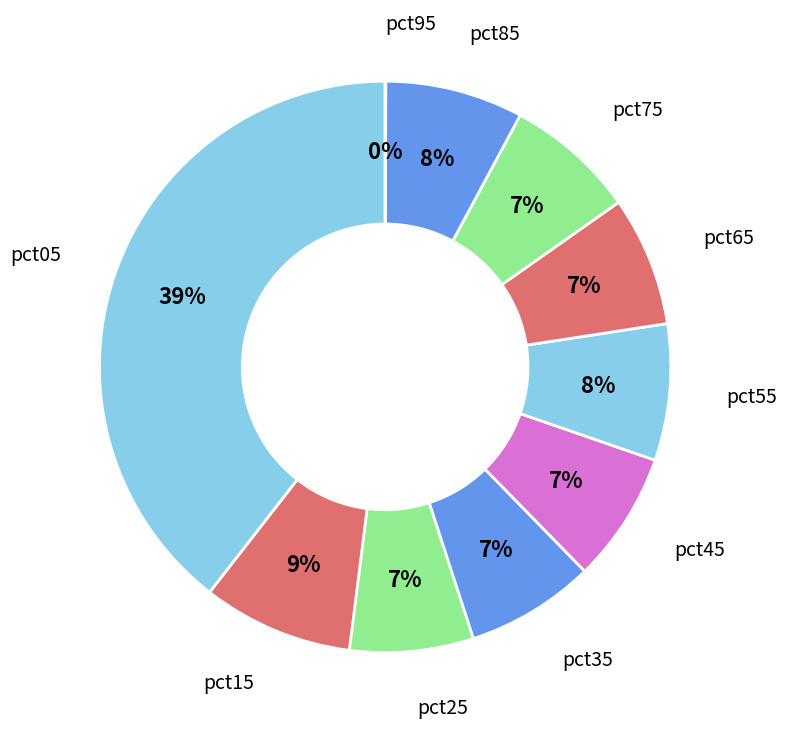

To the nearest percent, what is the difference between the largest and smallest slice percentages?

39%